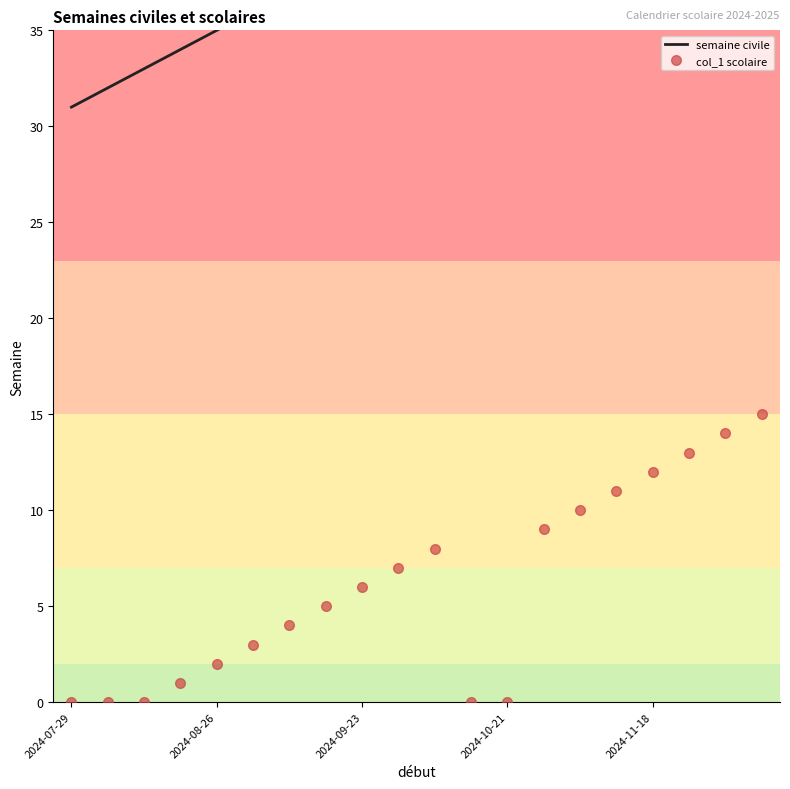

Which series has the largest total across all categories?

semaine civile